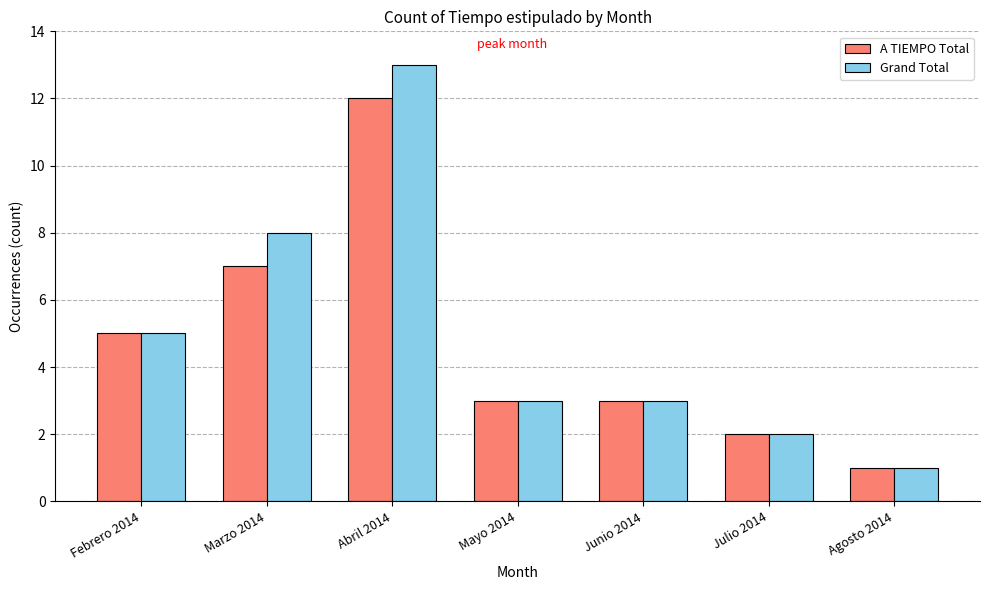

Reading left to right, extract all data points from this chart.

A TIEMPO Total: 5	7	12	3	3	2	1
Grand Total: 5	8	13	3	3	2	1